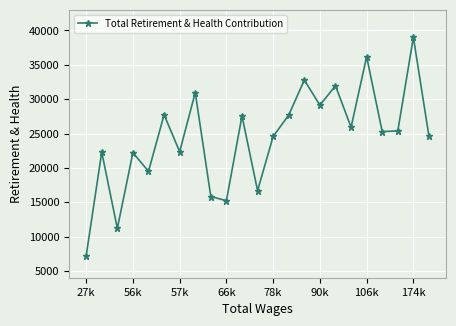

What is the difference between the maximum and minimum values?

31822